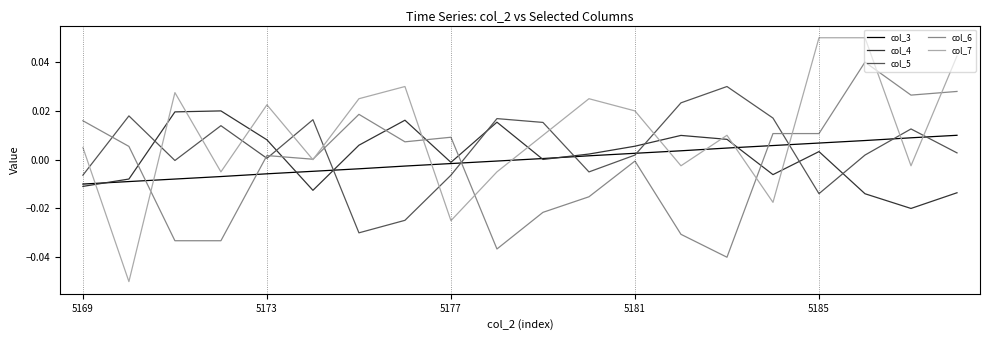

Which series has the largest range (max minus min)?

col_7